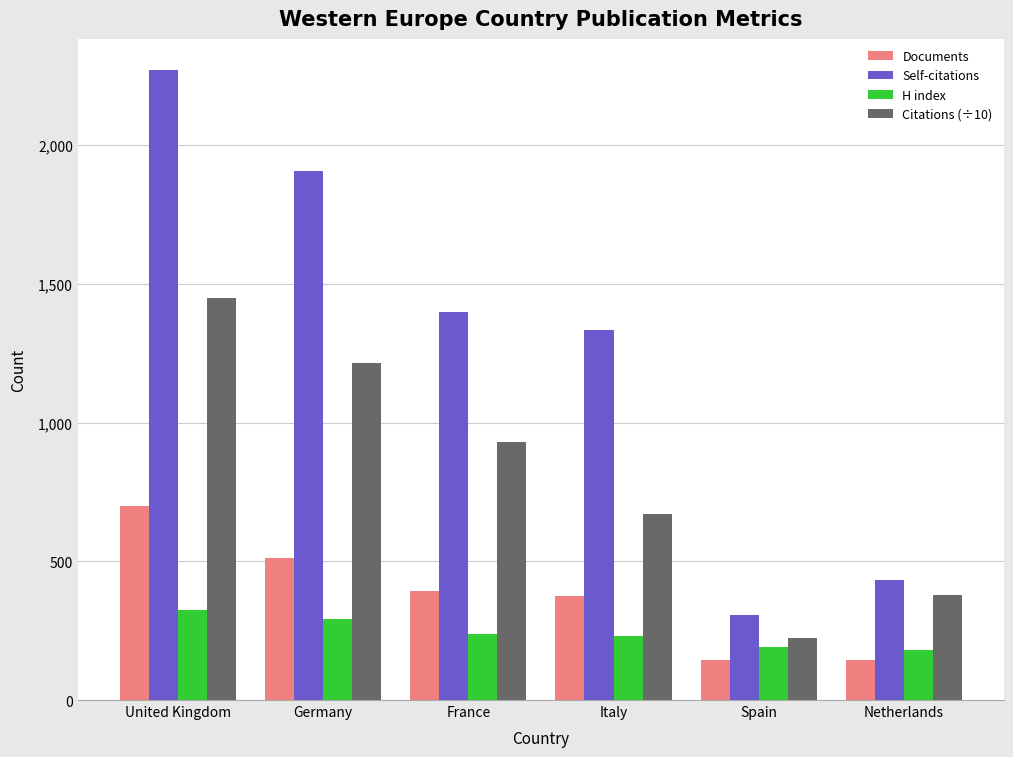

At which label is Self-citations closest to 1287?

Italy